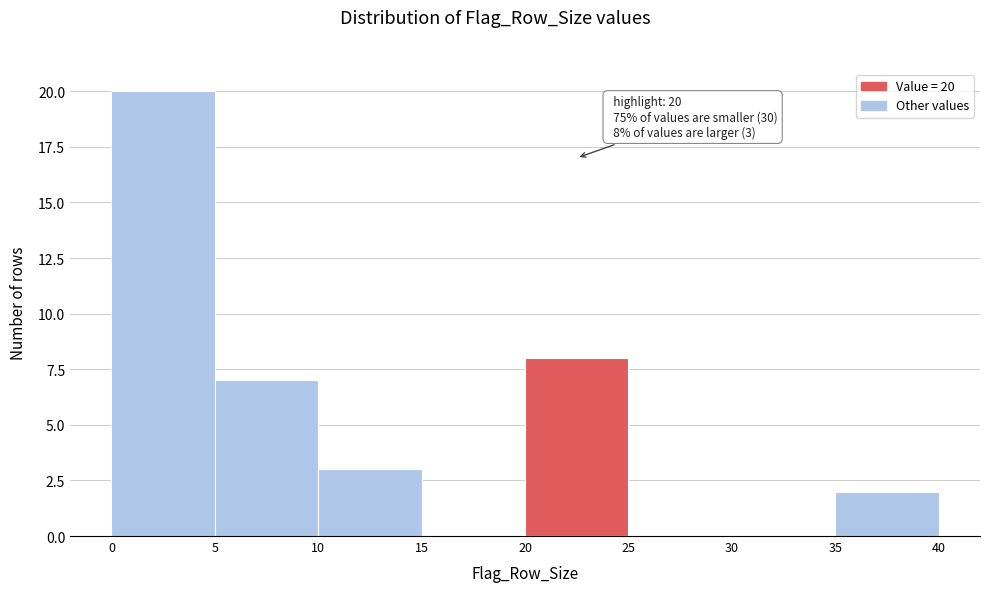

Over which range of the x-axis is the bar tallest?

0 to 5